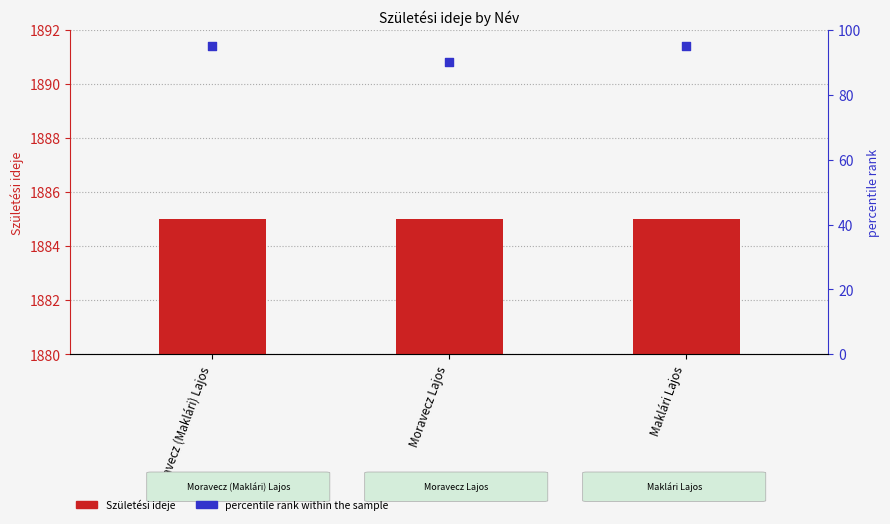

Which series reaches the maximum Y coordinate?

Születési ideje